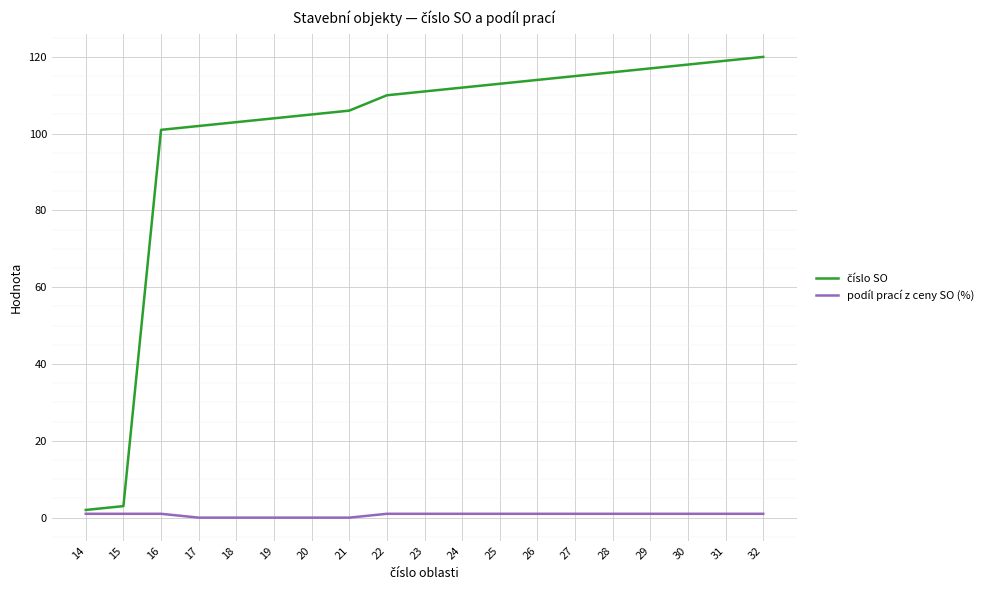

True or false: podíl prací z ceny SO (%) has a value of 1 at 28.

True